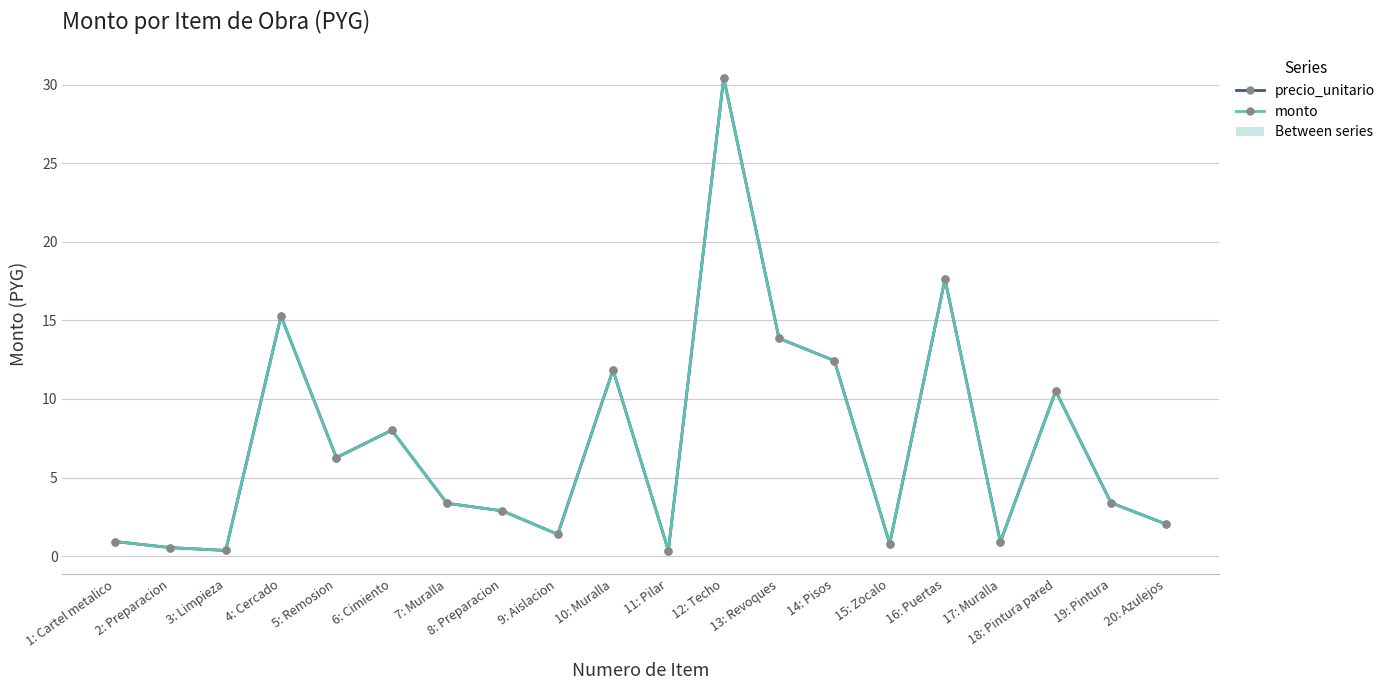

What is the label of the 20th point from the left?

20: Azulejos